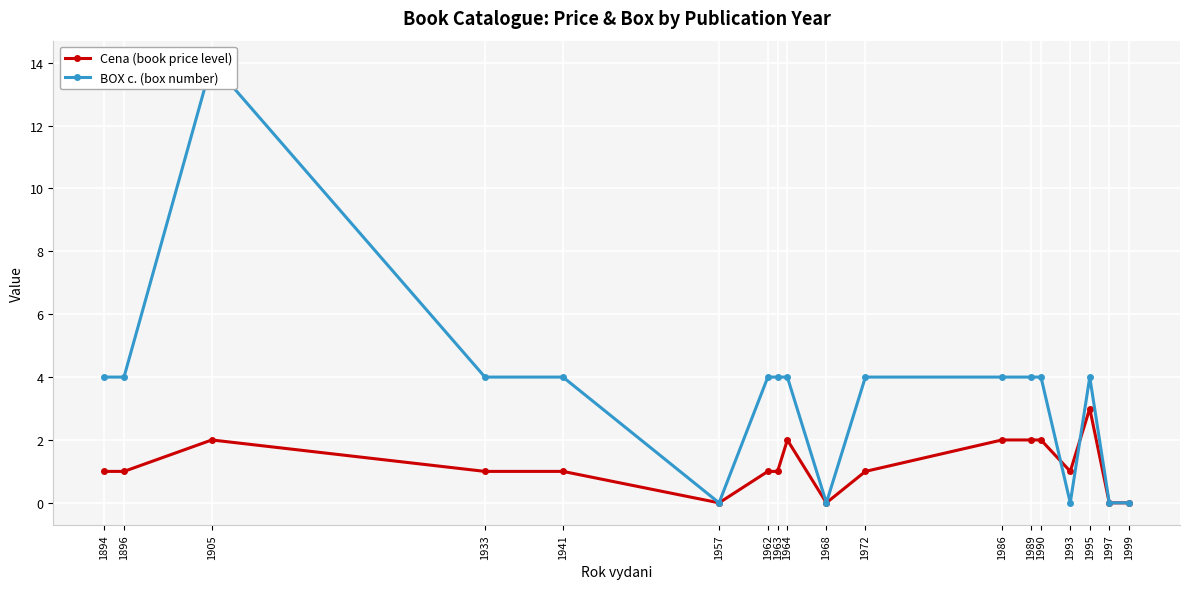

What is the maximum value for Cena (book price level)?

3